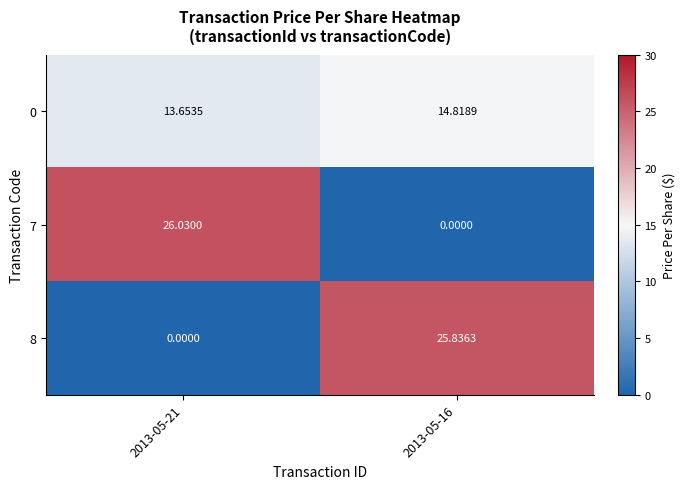

List the series in order of their peak value, highest first.

7, 8, 0